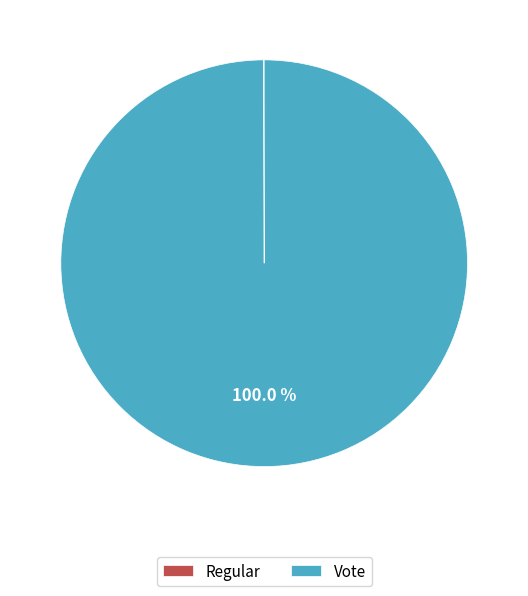

What percentage is the Vote slice, to the nearest percent?

100%